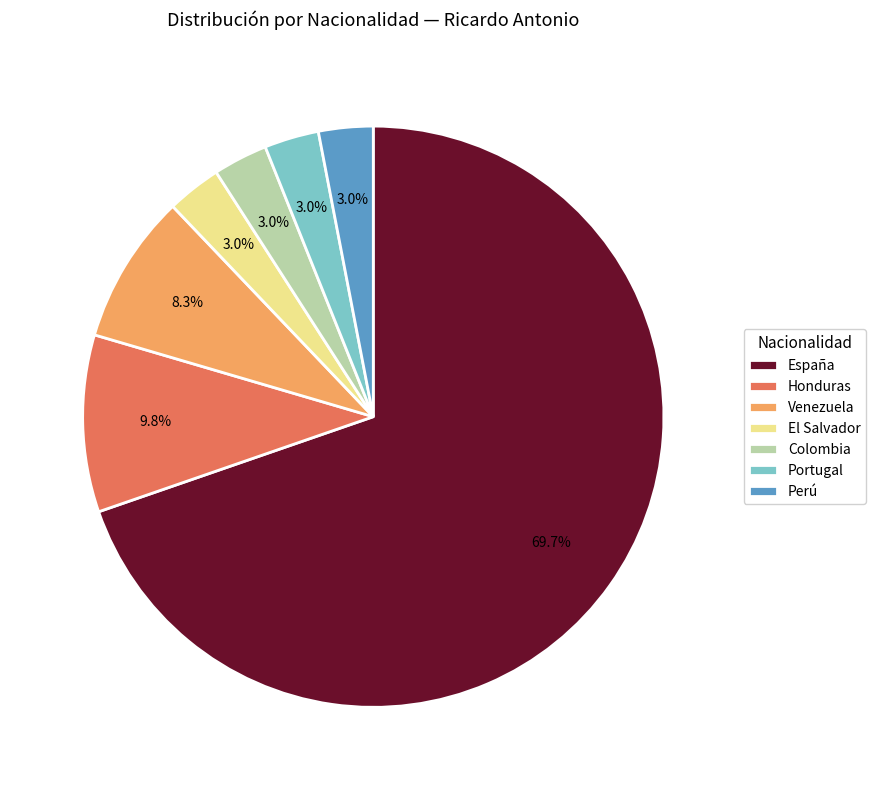

What is the largest slice in the pie chart?

España